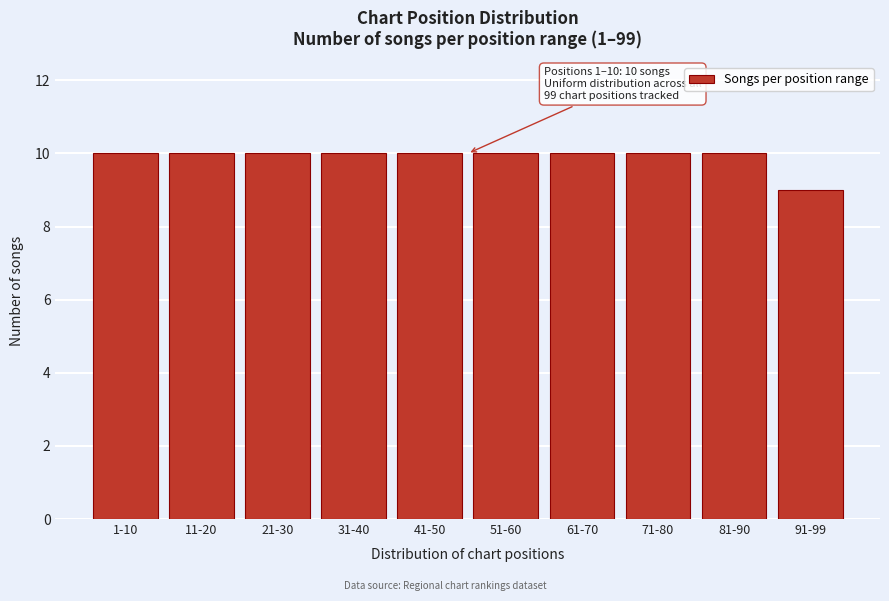

Reading left to right, what are all the values shown in this chart?

1-10=10	11-20=10	21-30=10	31-40=10	41-50=10	51-60=10	61-70=10	71-80=10	81-90=10	91-99=9